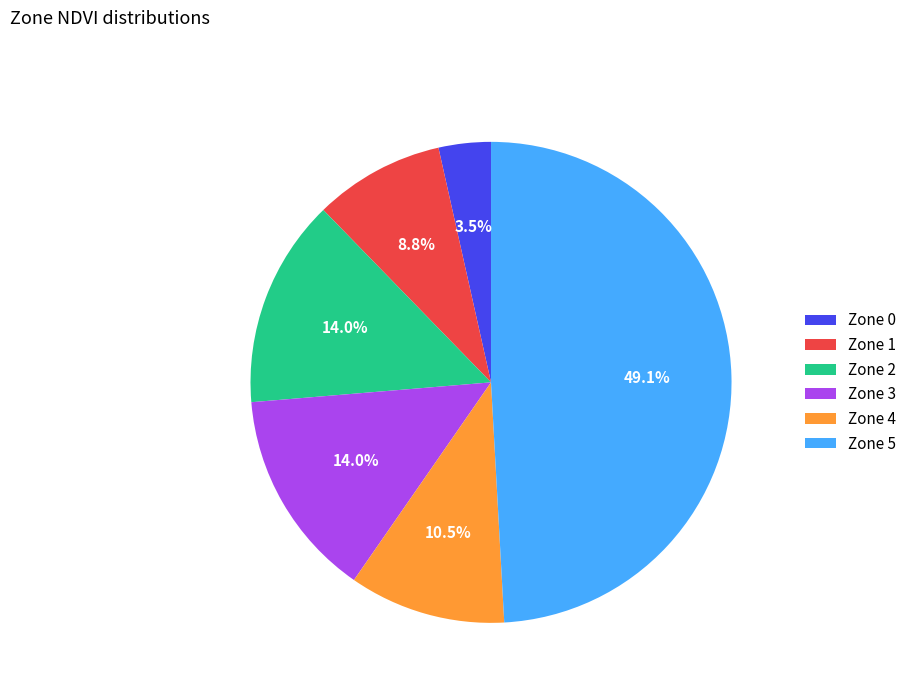

What is the smallest slice in the pie chart?

Zone 0